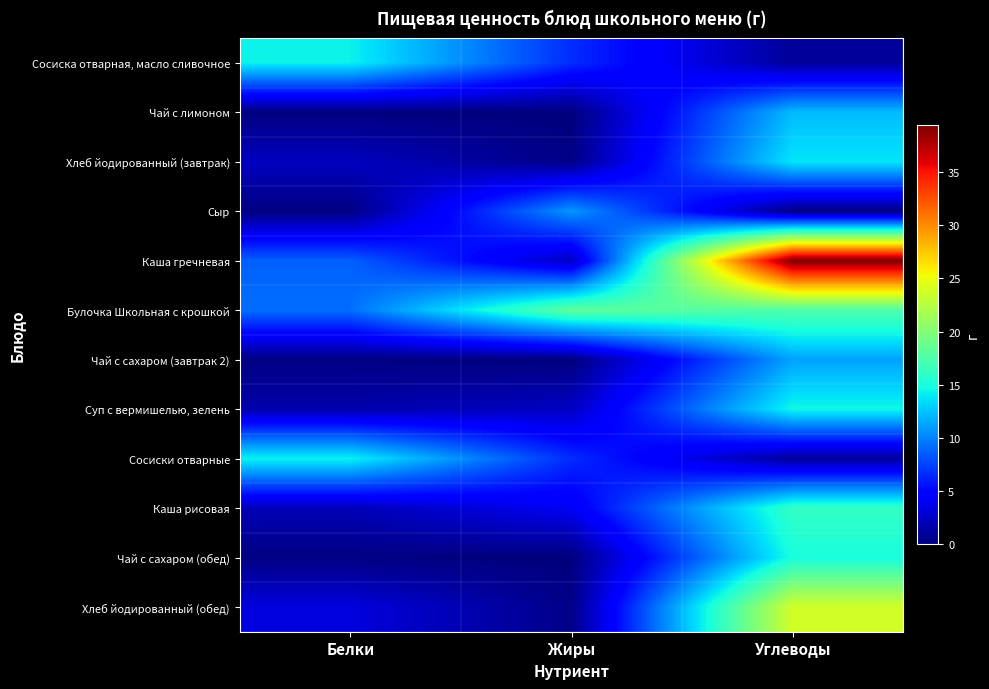

Rank the series by their maximum value, from lowest to highest.

Сыр, Чай с сахаром (завтрак 2), Чай с лимоном, Хлеб йодированный (завтрак), Сосиска отварная, масло сливочное, Сосиски отварные, Суп с вермишелью, зелень, Чай с сахаром (обед), Каша рисовая, Булочка Школьная с крошкой, Хлеб йодированный (обед), Каша гречневая